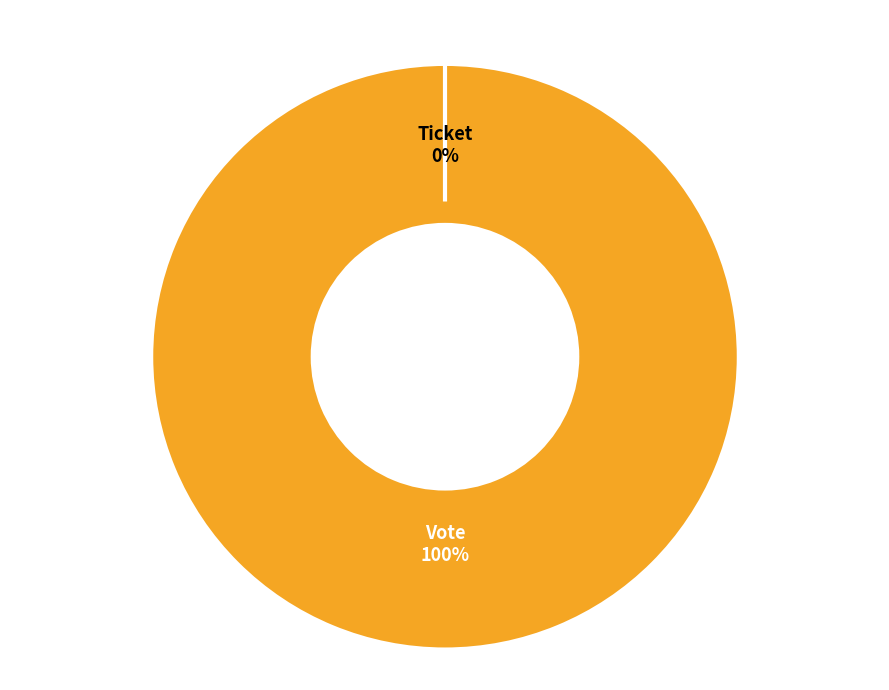

What is the smallest slice in the pie chart?

Ticket (io_index=0)